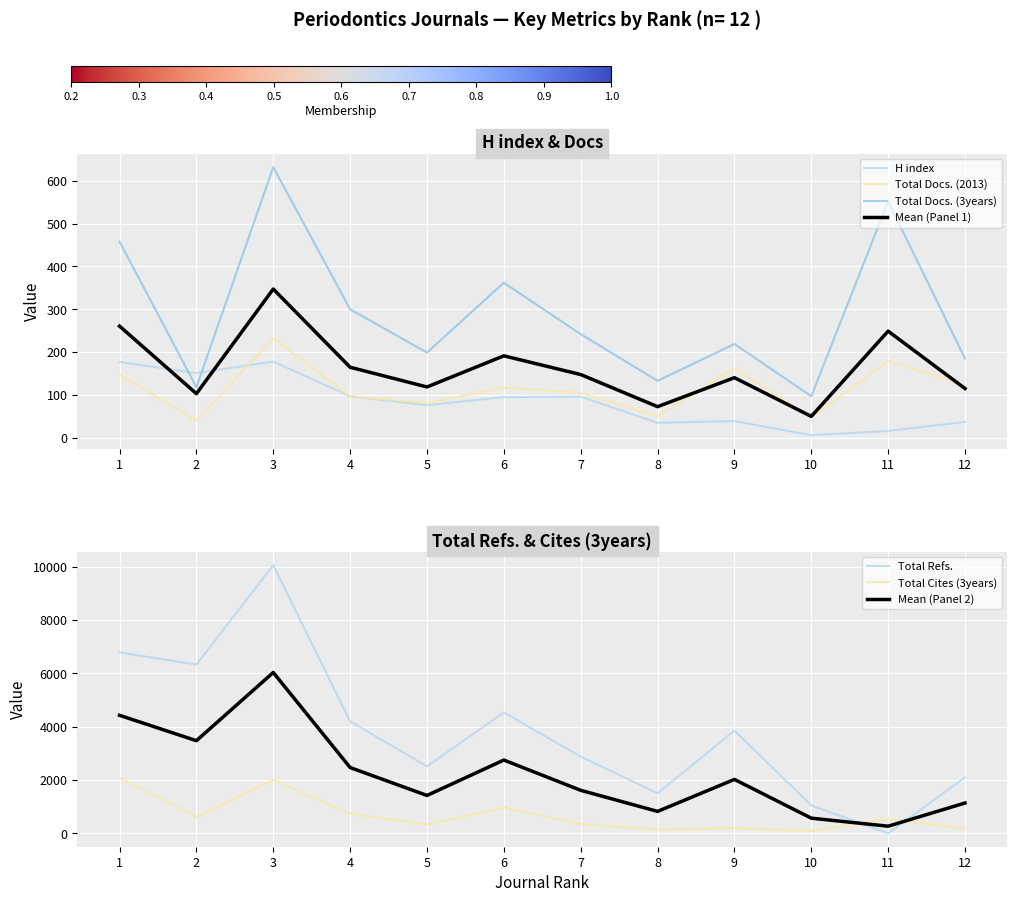

Is the value of H index at 12 greater than the value of Total Docs. (2013) at 6?

No